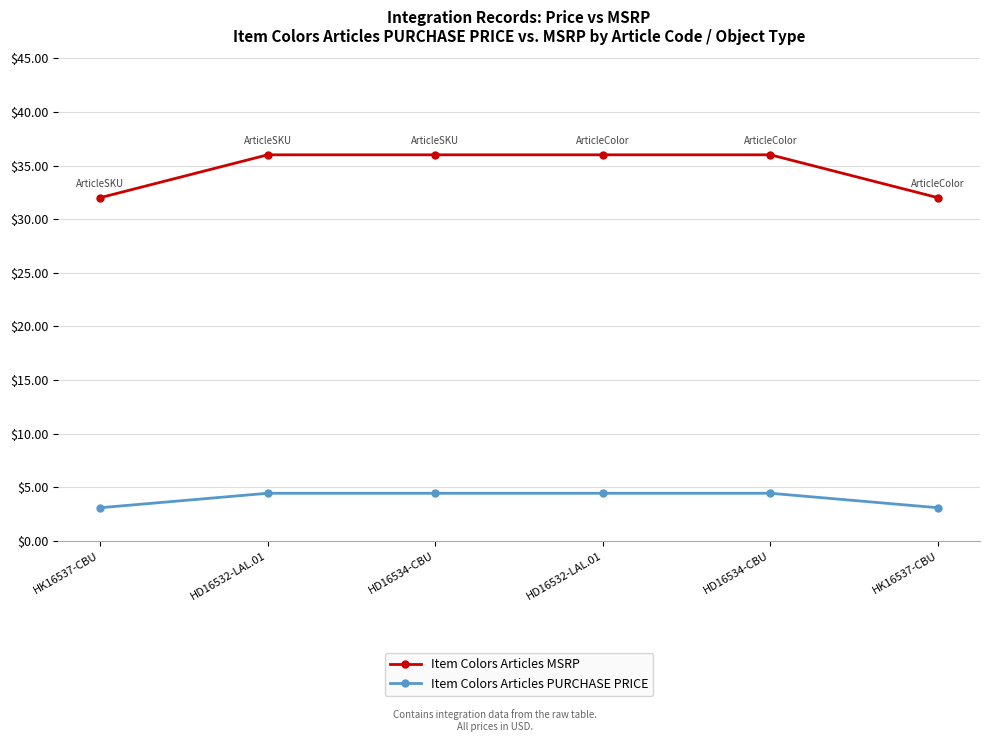

Count the number of categories in the chart.

6